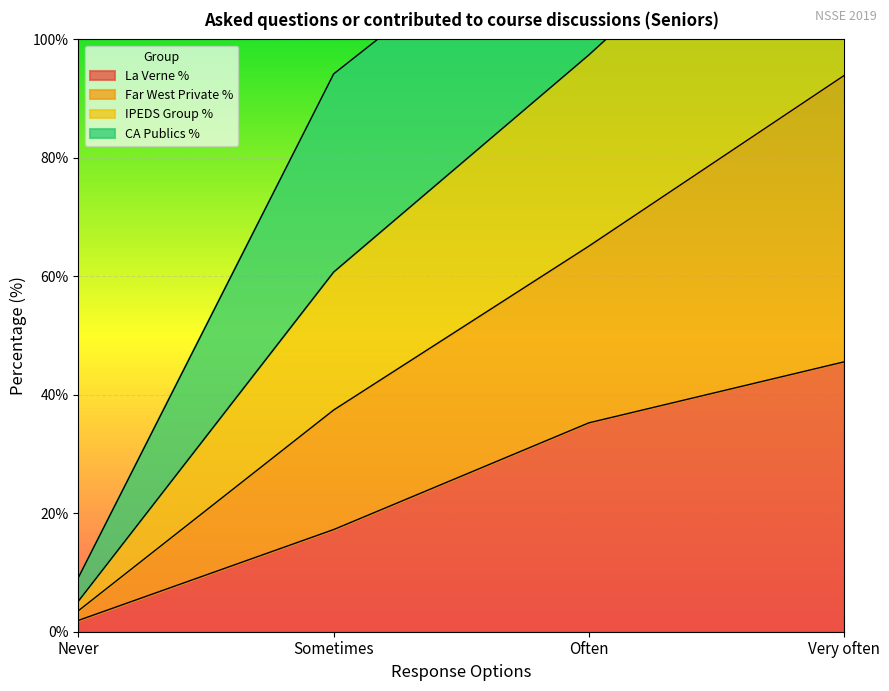

Where does the La Verne % series first go above 35?

Often